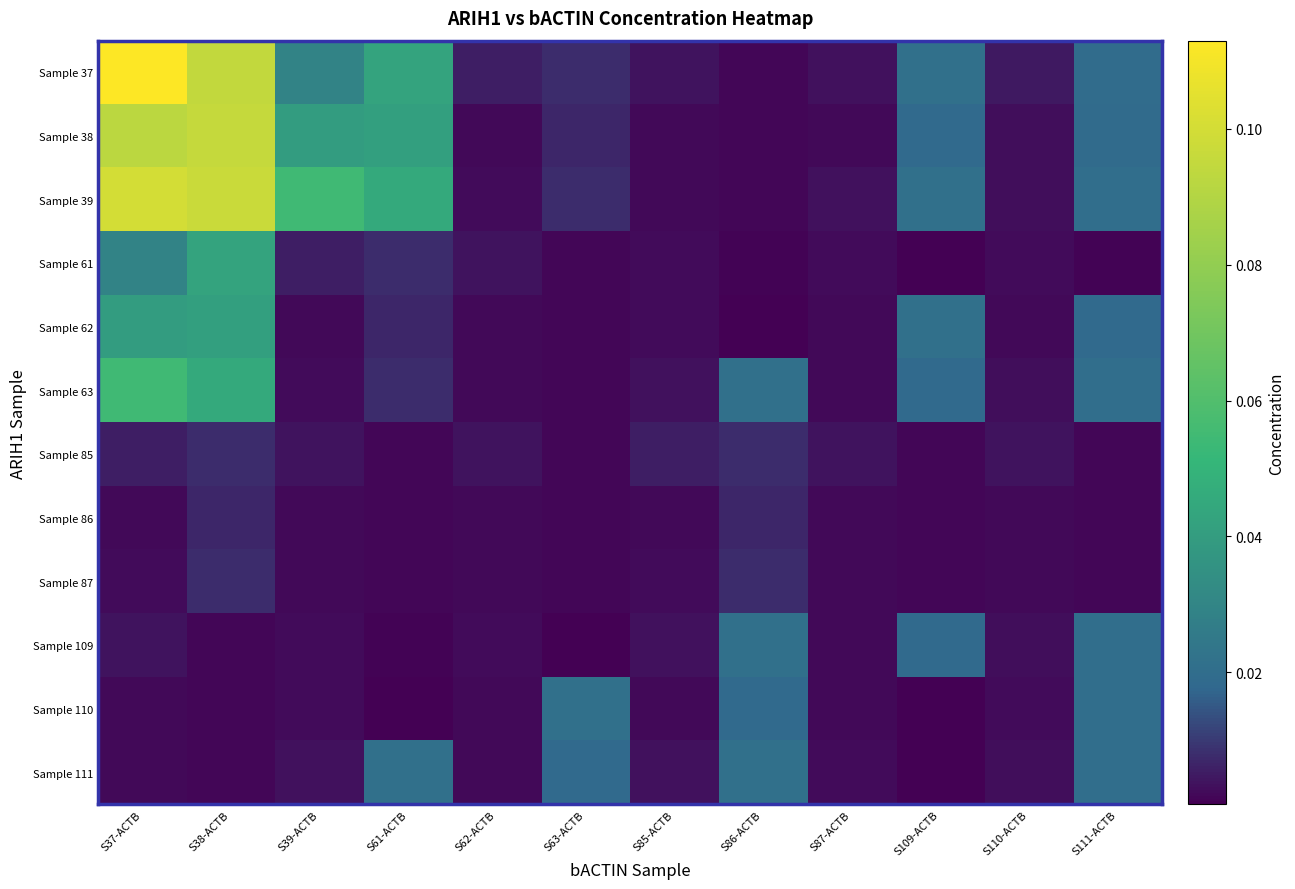

Between S85-ACTB and S110-ACTB, which series saw the biggest shift?

Sample 85